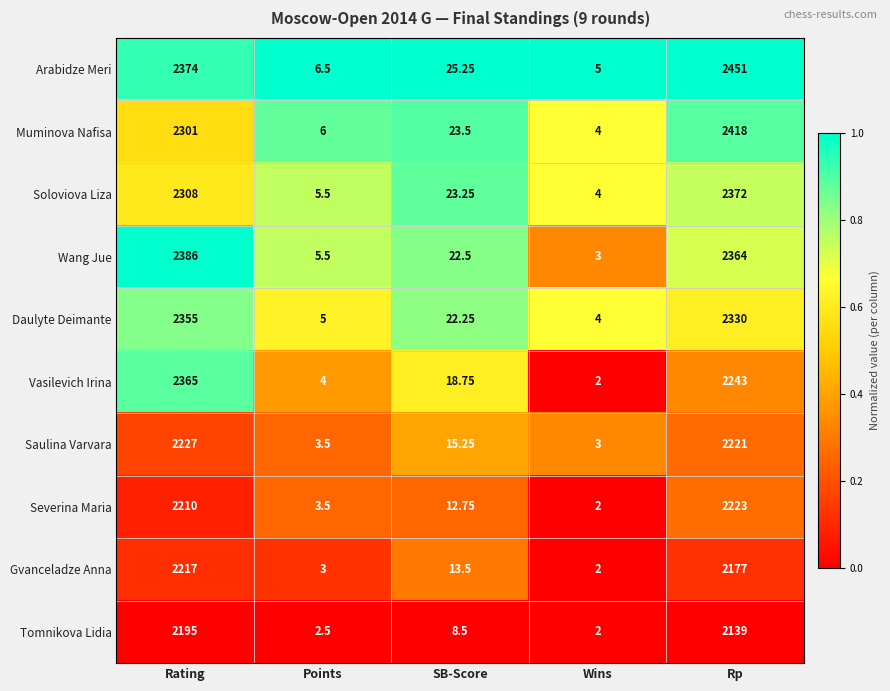

List the series in order of their peak value, highest first.

Arabidze Meri, Muminova Nafisa, Wang Jue, Soloviova Liza, Vasilevich Irina, Daulyte Deimante, Saulina Varvara, Severina Maria, Gvanceladze Anna, Tomnikova Lidia